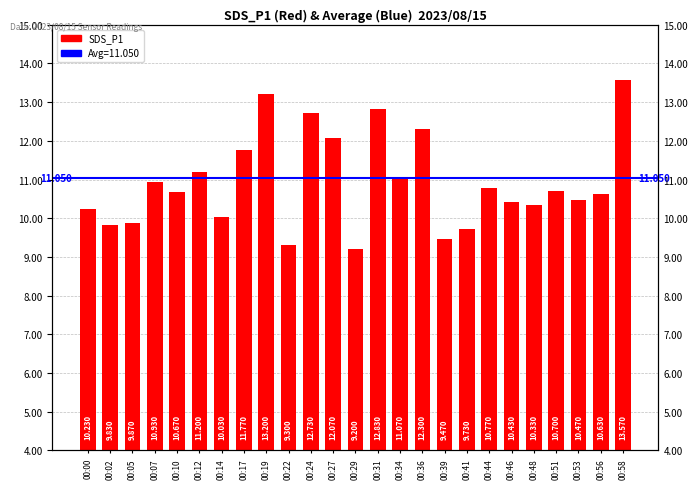

Between 00:53 and 00:41, which is larger?

00:53